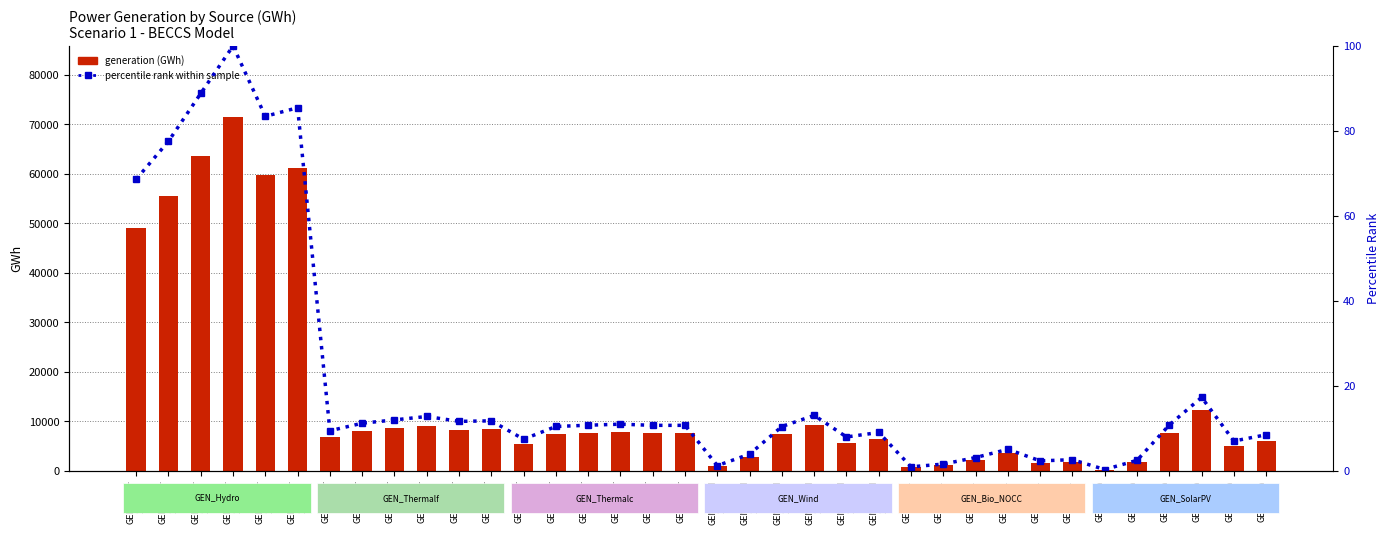

What are all the series names shown in the legend?

generation (GWh), percentile rank within sample